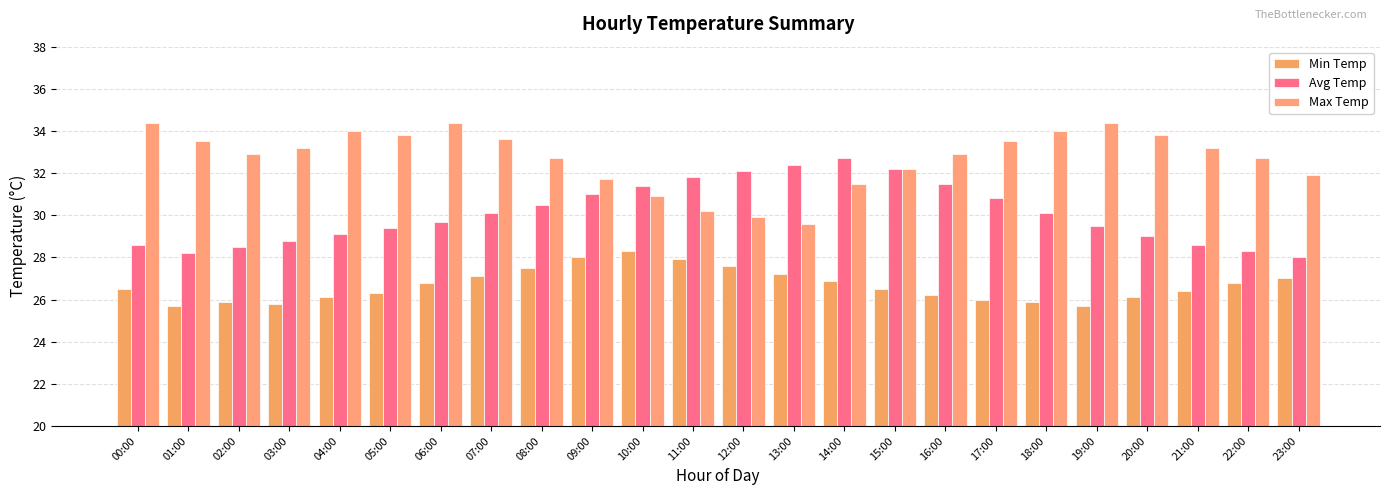

What is the label of the 2nd bar from the left?

01:00